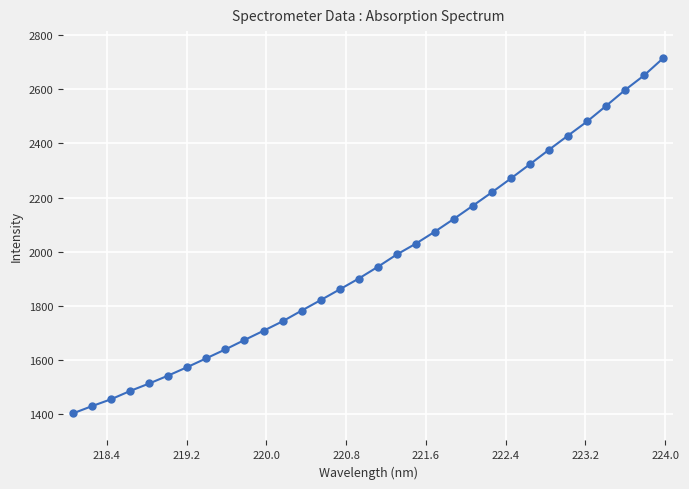

What is the minimum value shown in the chart?

1403.9